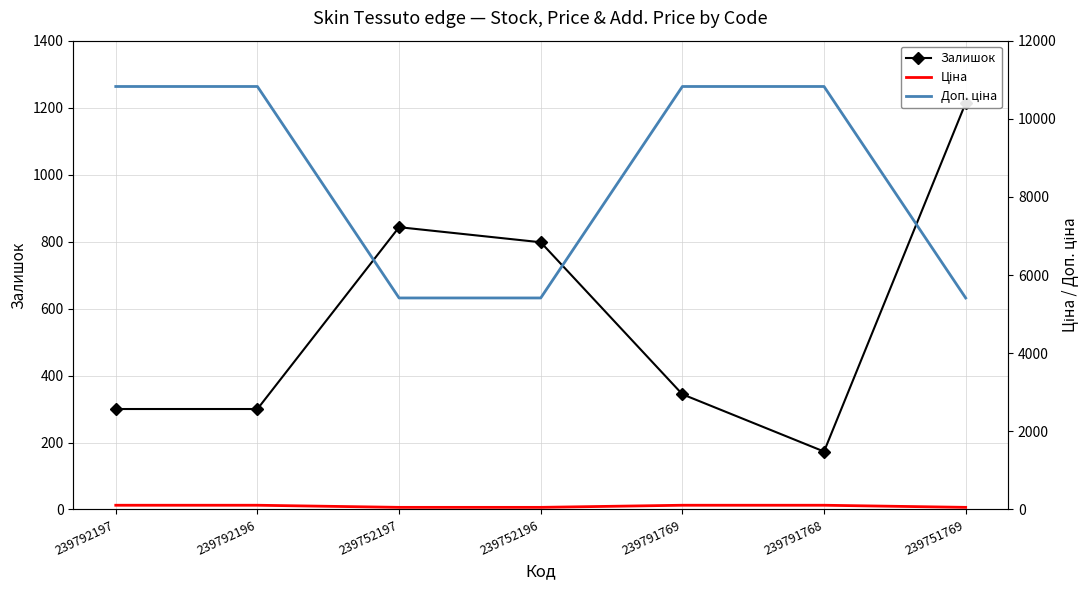

At which label does Ціна reach its minimum?

239752197